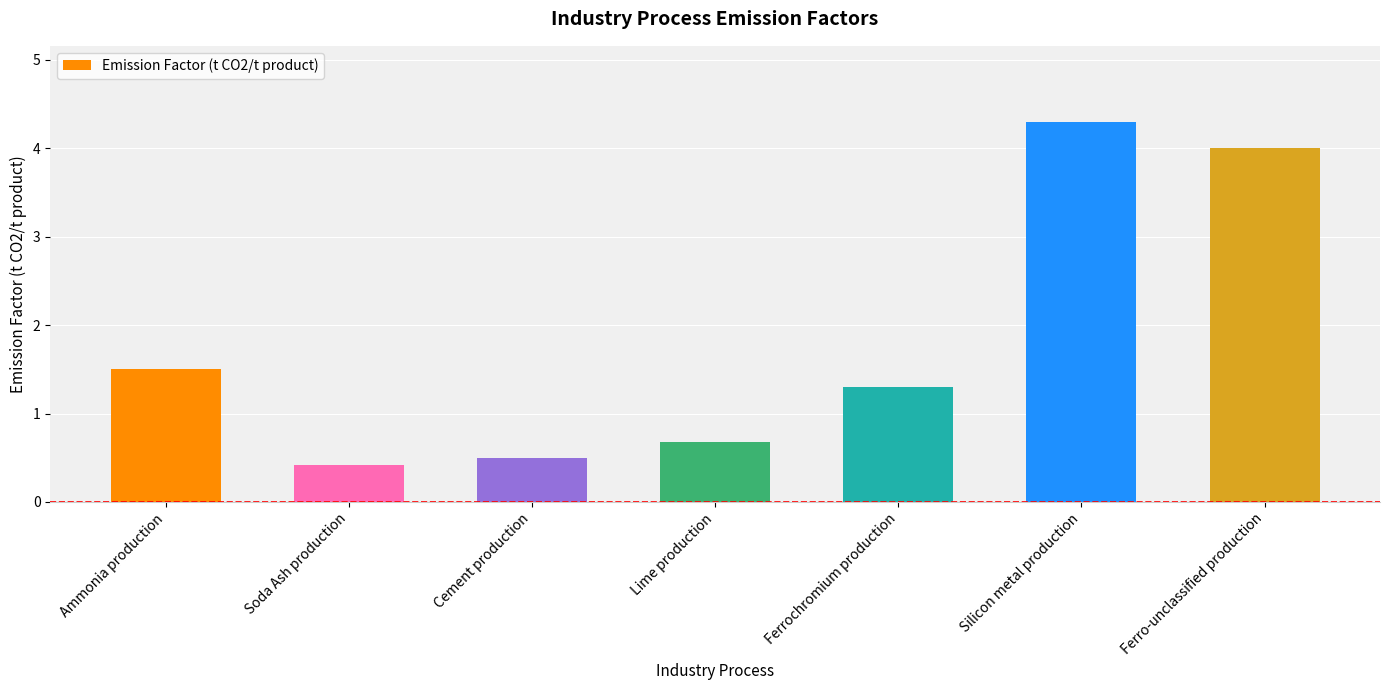

What is the approximate value at Ferrochromium production?

1.3